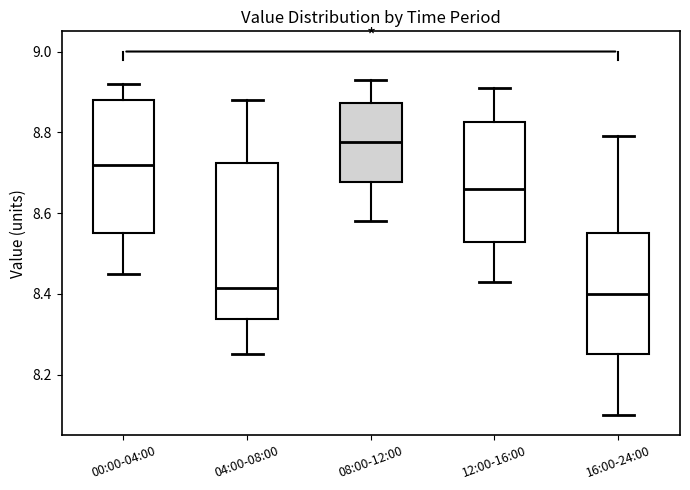

Reading left to right, read every box against the y-axis: the position of its median line, the range the box covers, and the ends of its whiskers. The values are not printed on the chart, so give them approximately, as read against the axis.

00:00-04:00: median 8.72, box 8.56 to 8.88, whiskers 8.46 to 8.92
04:00-08:00: median 8.42, box 8.34 to 8.72, whiskers 8.26 to 8.88
08:00-12:00: median 8.78, box 8.68 to 8.88, whiskers 8.58 to 8.94
12:00-16:00: median 8.66, box 8.52 to 8.82, whiskers 8.44 to 8.92
16:00-24:00: median 8.40, box 8.26 to 8.56, whiskers 8.10 to 8.80